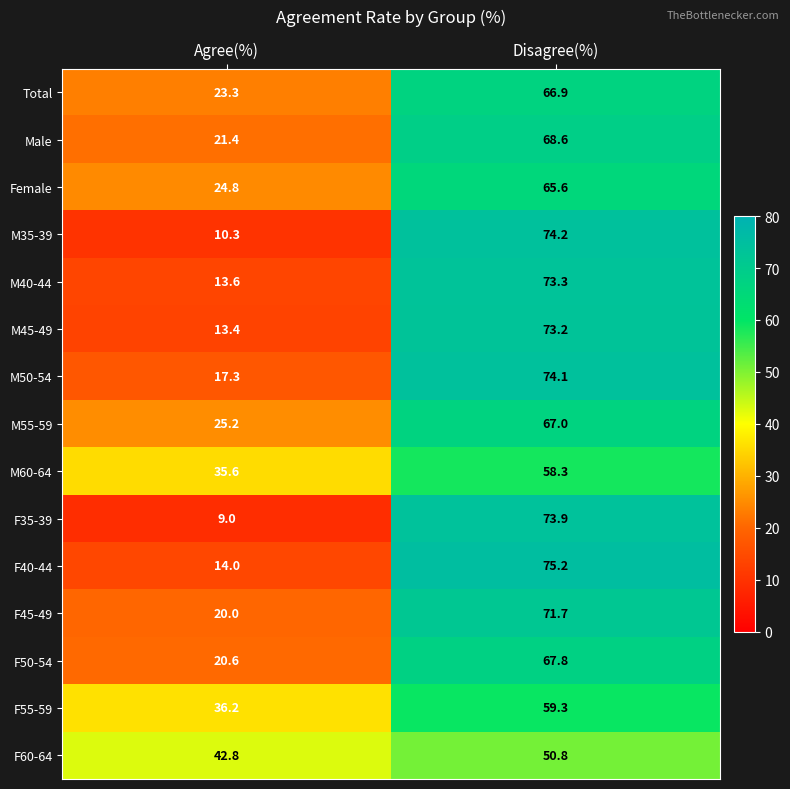

At which category is the sum across all series the highest?

Disagree(%)